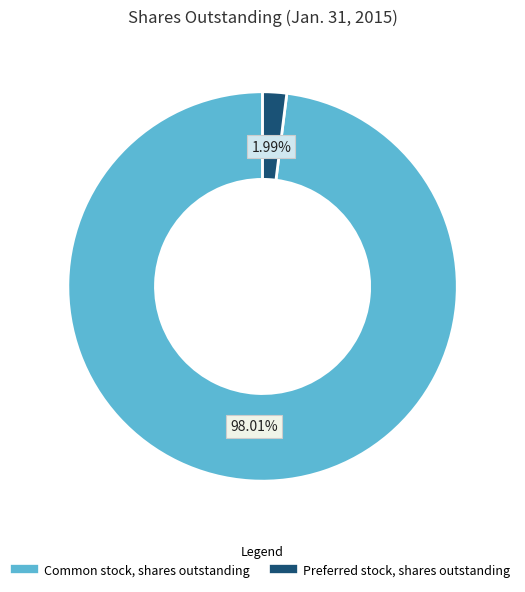

Rank the categories by value from highest to lowest.

Common stock, shares outstanding, Preferred stock, shares outstanding